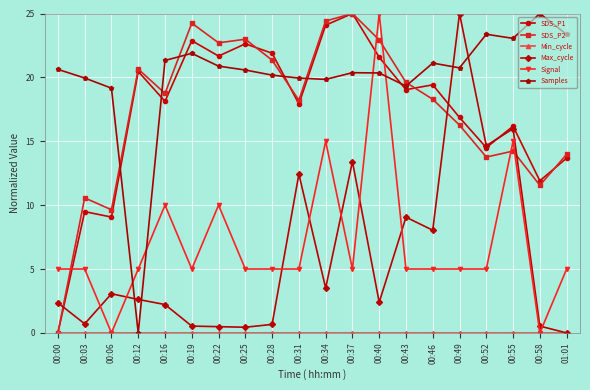

In SDS_P2, how many points are lower than both neighbors (excluding endpoints)?

6